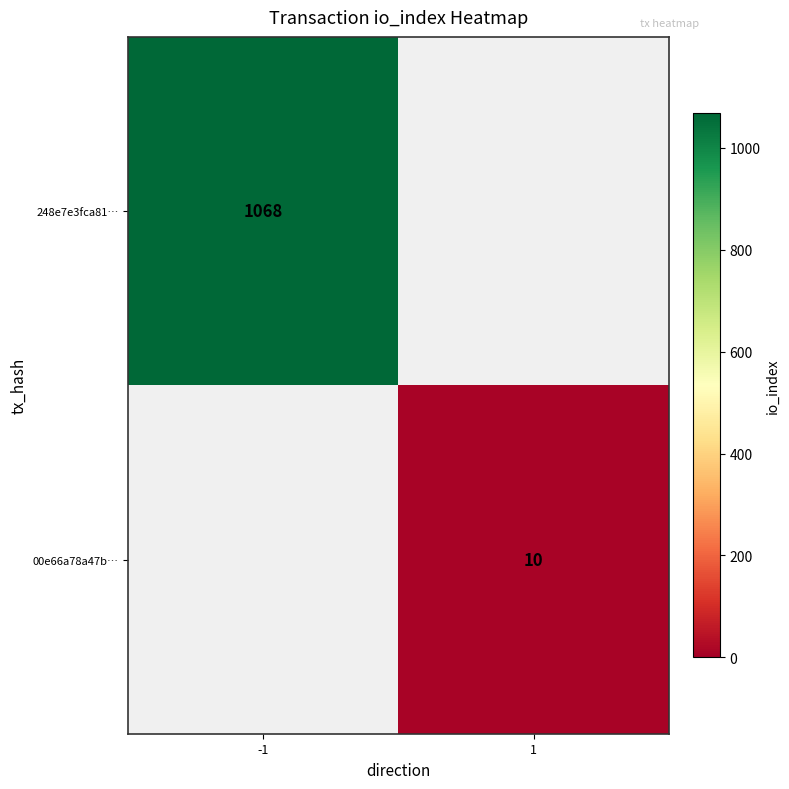

Which label corresponds to the smallest value in the chart?

1